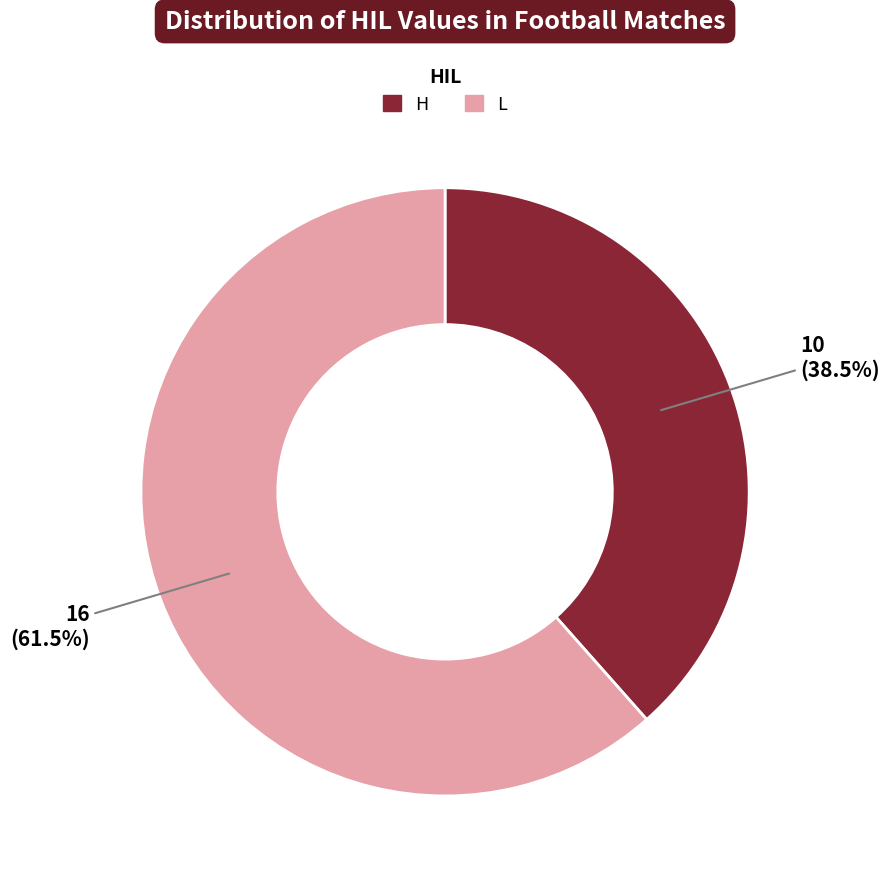

Does any single category account for the majority?

Yes